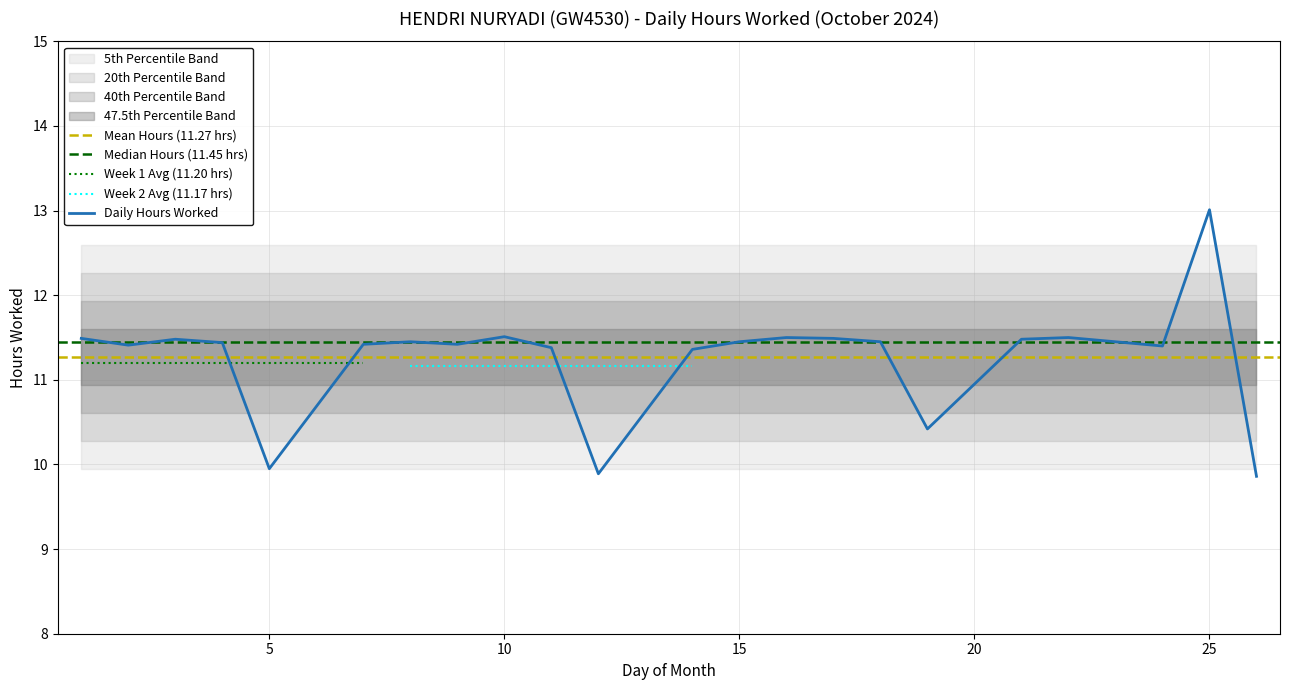

How many data points are above 11?

19